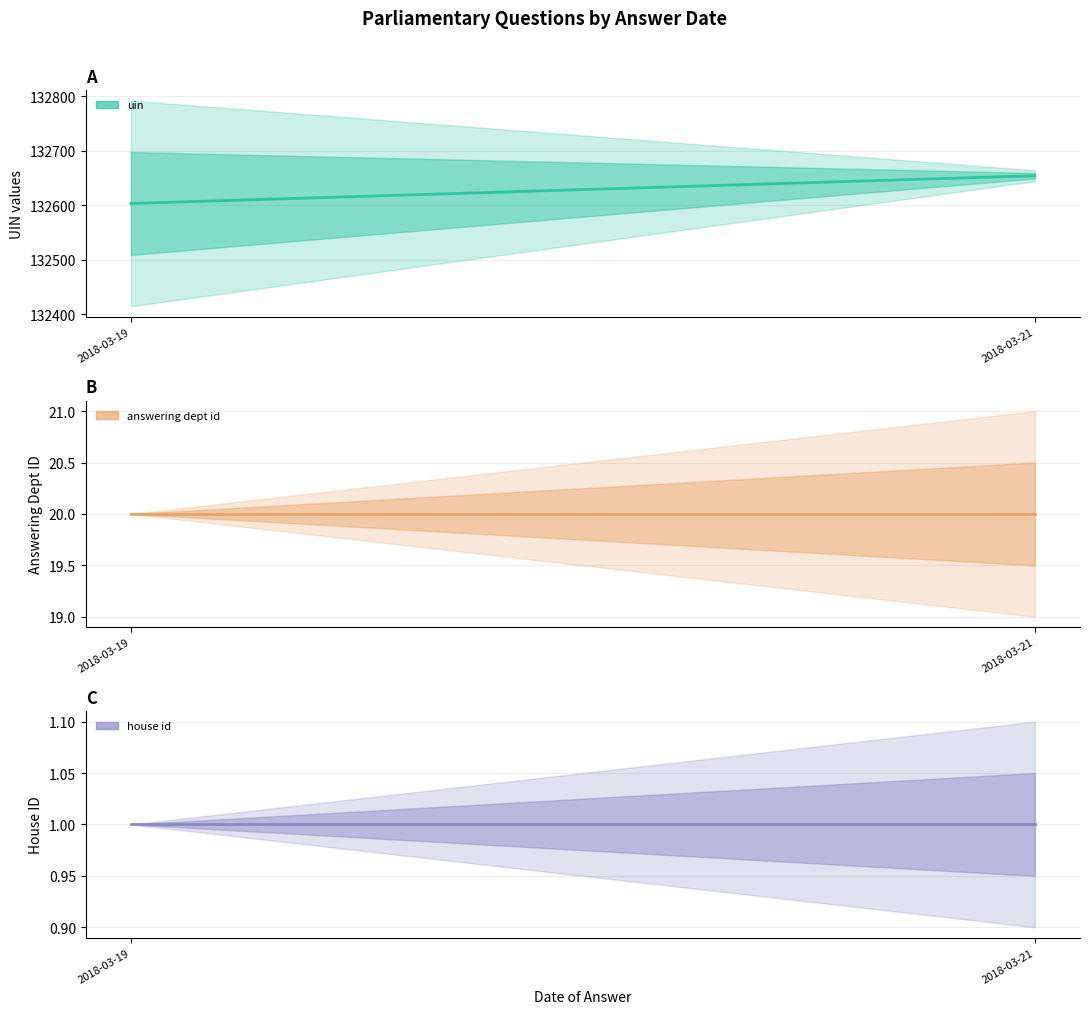

At how many categories does at least one series exceed 107176?

2